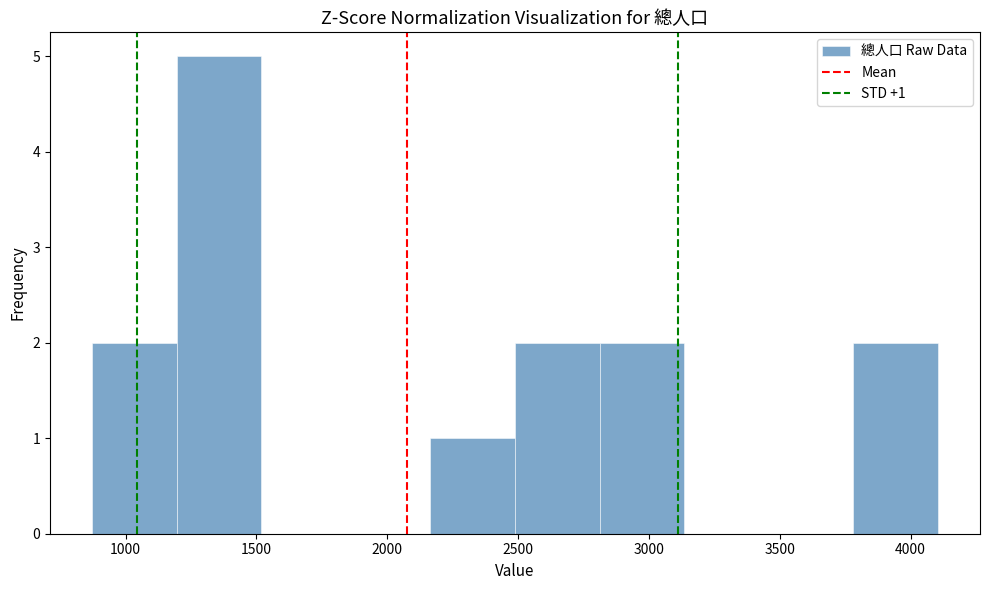

Over which range of the x-axis is the bar tallest?

1200 to 1500